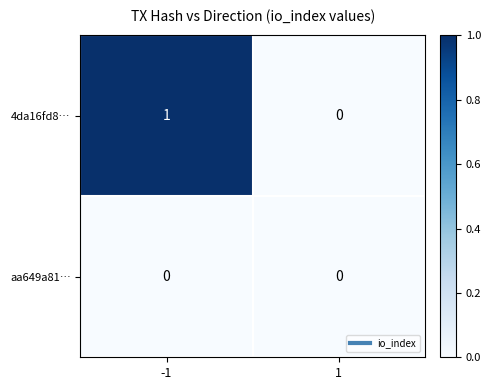

How many distinct data groups are displayed?

2